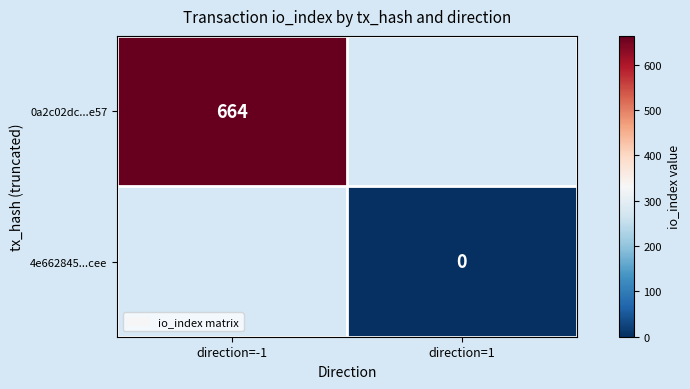

Is it true that 0a2c02dc...e57 equals 448 at direction=-1?

False